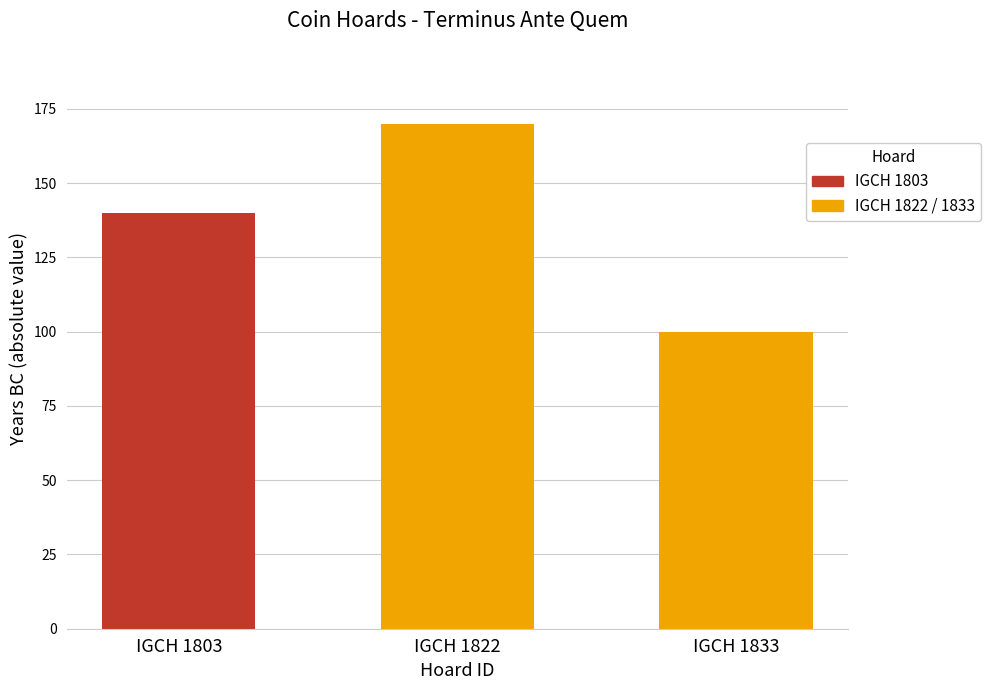

What is the value of the 2nd bar from the left?

-170